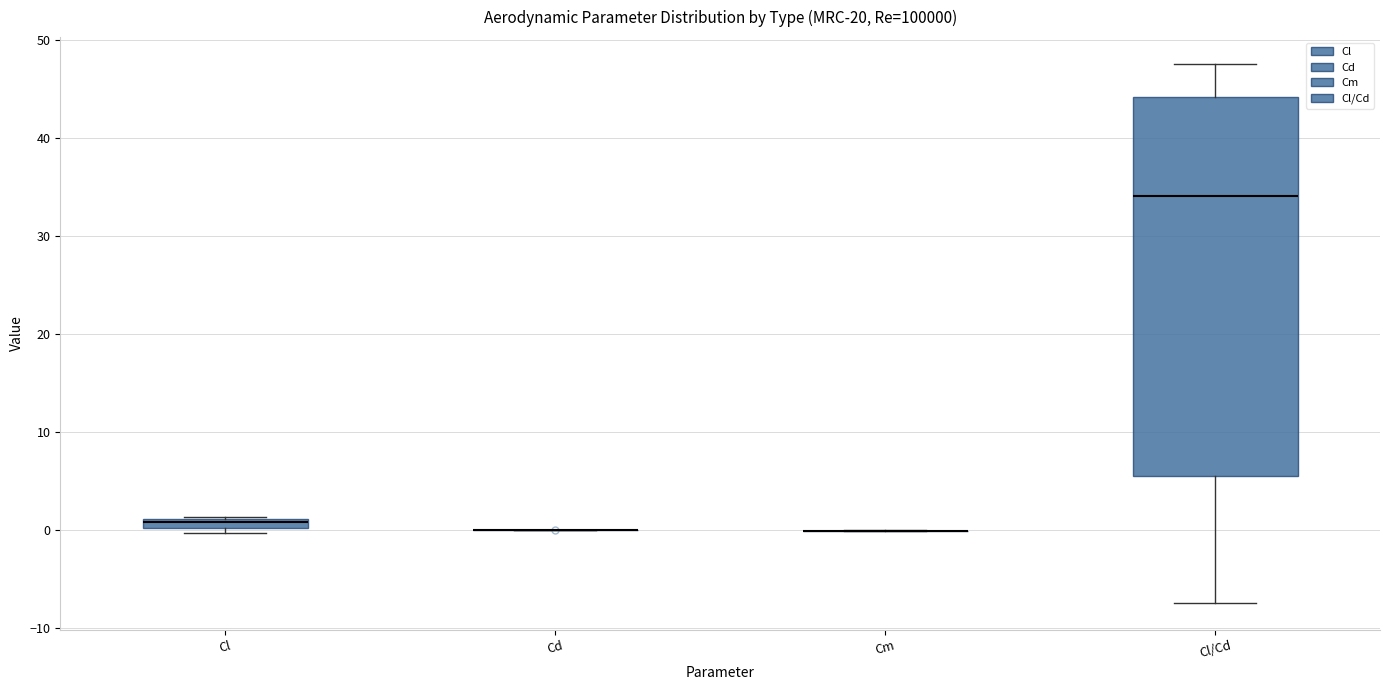

Comparing the boxes themselves (not the whiskers), which one is the tallest?

Cl/Cd